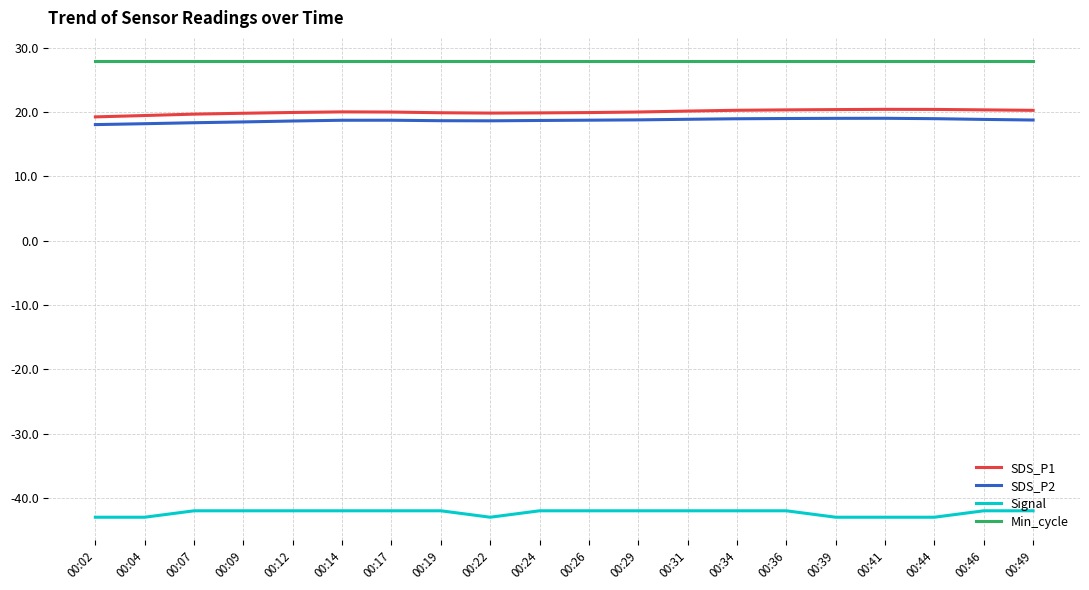

What is the difference between the highest and lowest values at 00:22?

71.0